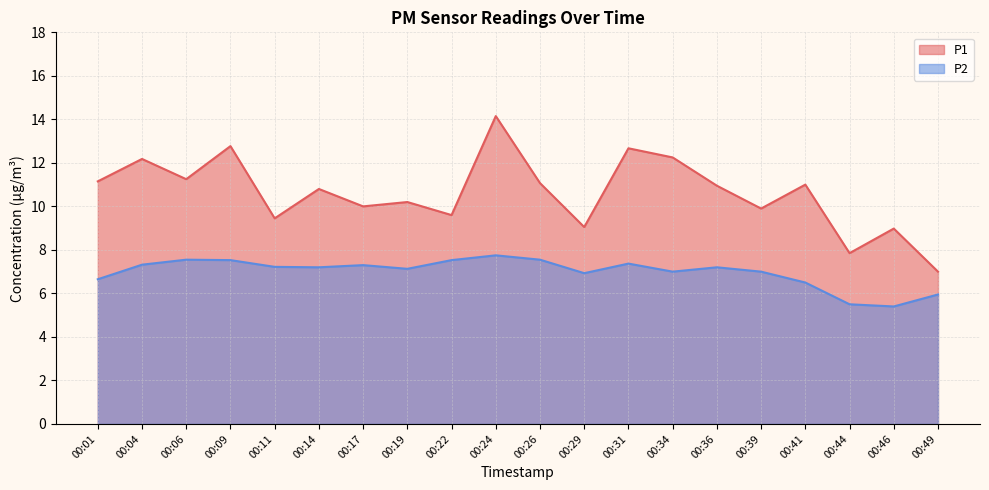

Does the chart have visible grid lines?

Yes